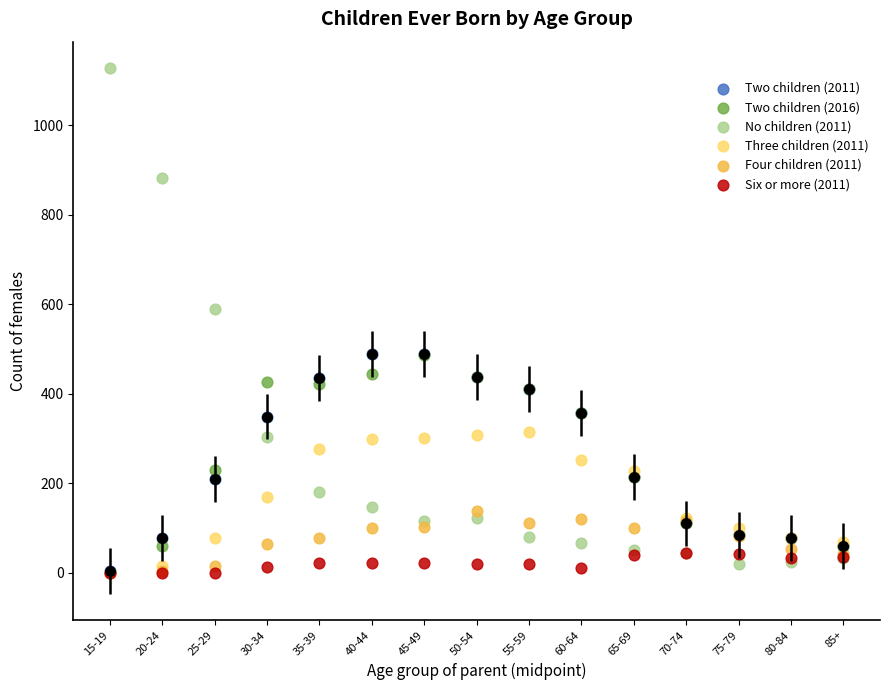

Across all series, what Y value is closest to 564?

589